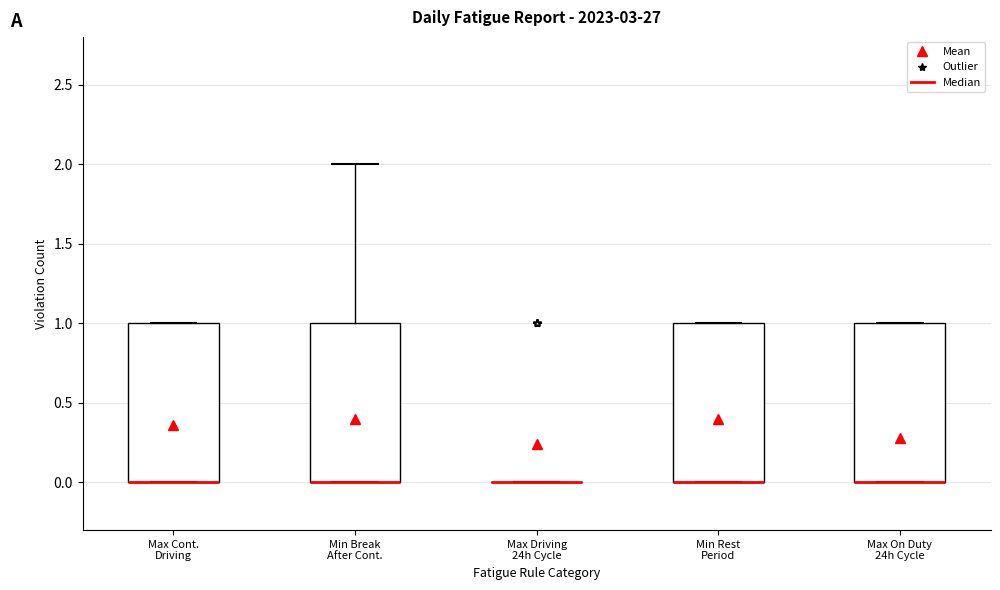

Where does the upper whisker of the box for Min Break After Cont. end on the y-axis? The values are not printed on the chart, so give them approximately, as read against the axis.

2